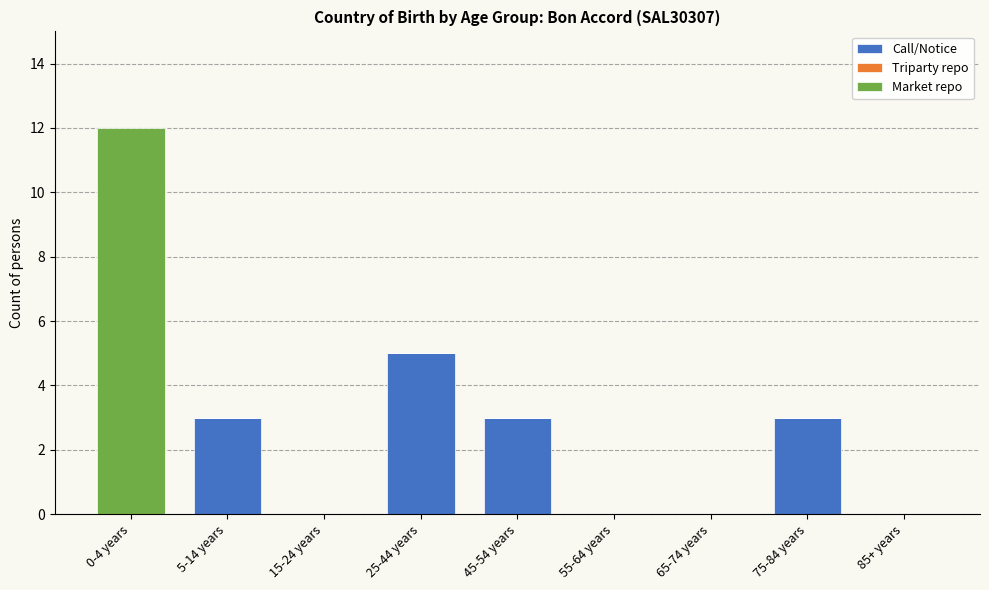

Reading left to right, what are the values for Call/Notice?

0-4 years=0	5-14 years=3	15-24 years=0	25-44 years=5	45-54 years=3	55-64 years=0	65-74 years=0	75-84 years=3	85+ years=0